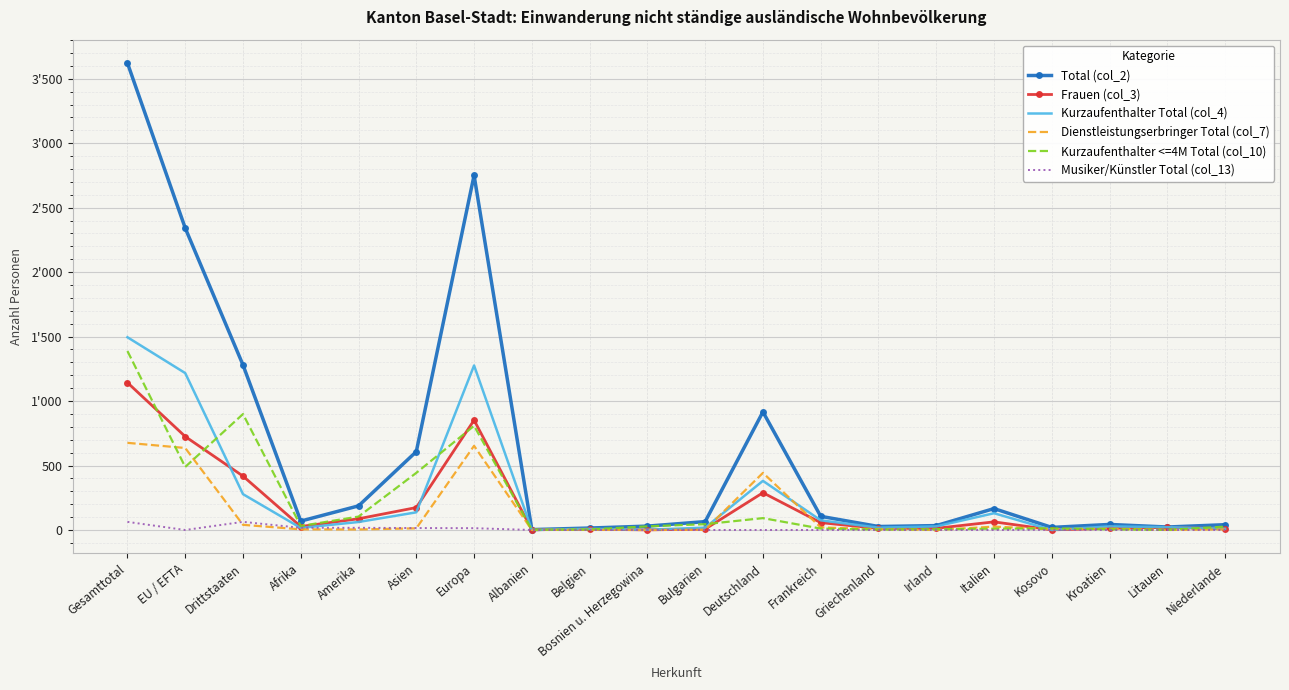

Reading left to right, what are all the values shown in this chart?

Total (col_2): 3622	2342	1280	69	187	608	2751	3	15	30	65	916	106	27	34	166	20	43	23	41
Frauen (col_3): 1143	725	418	27	87	174	852	2	6	1	7	289	57	12	13	63	1	13	20	10
Kurzaufenthalter Total (col_4): 1495	1217	278	16	62	137	1276	1	9	2	18	381	75	18	28	130	0	28	22	10
Dienstleistungserbringer Total (col_7): 676	636	40	5	4	13	653	0	2	0	2	443	20	6	0	26	7	10	0	5
Kurzaufenthalter <=4M Total (col_10): 1388	489	899	31	104	443	808	2	4	28	45	92	11	3	6	10	12	5	1	26
Musiker/Künstler Total (col_13): 63	0	63	17	17	15	14	0	0	0	0	0	0	0	0	0	1	0	0	0